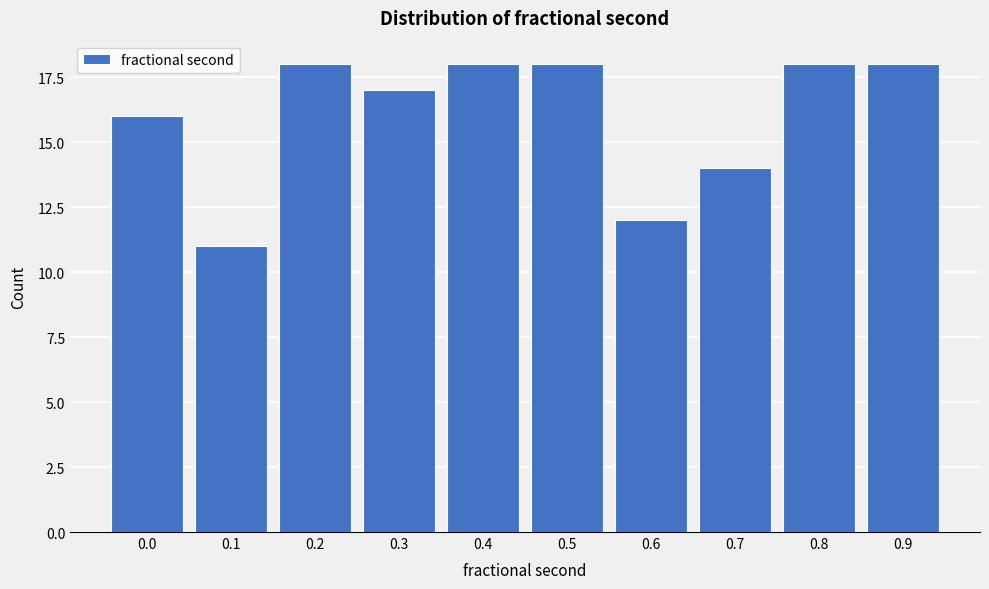

Reading left to right, list all the values displayed in this chart.

0.0=16	0.1=11	0.2=18	0.3=17	0.4=18	0.5=18	0.6=12	0.7=14	0.8=18	0.9=18